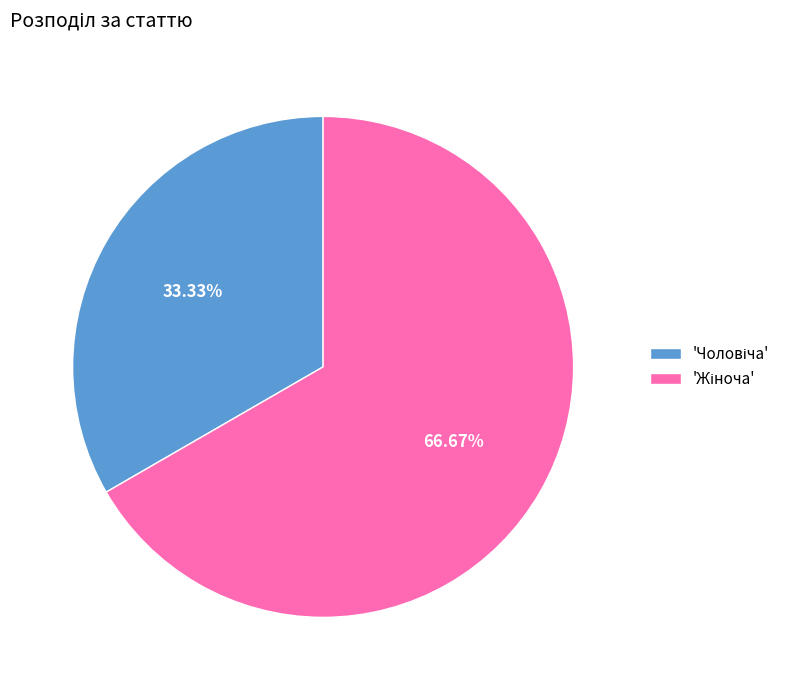

Is there any slice that represents more than half of the pie?

Yes